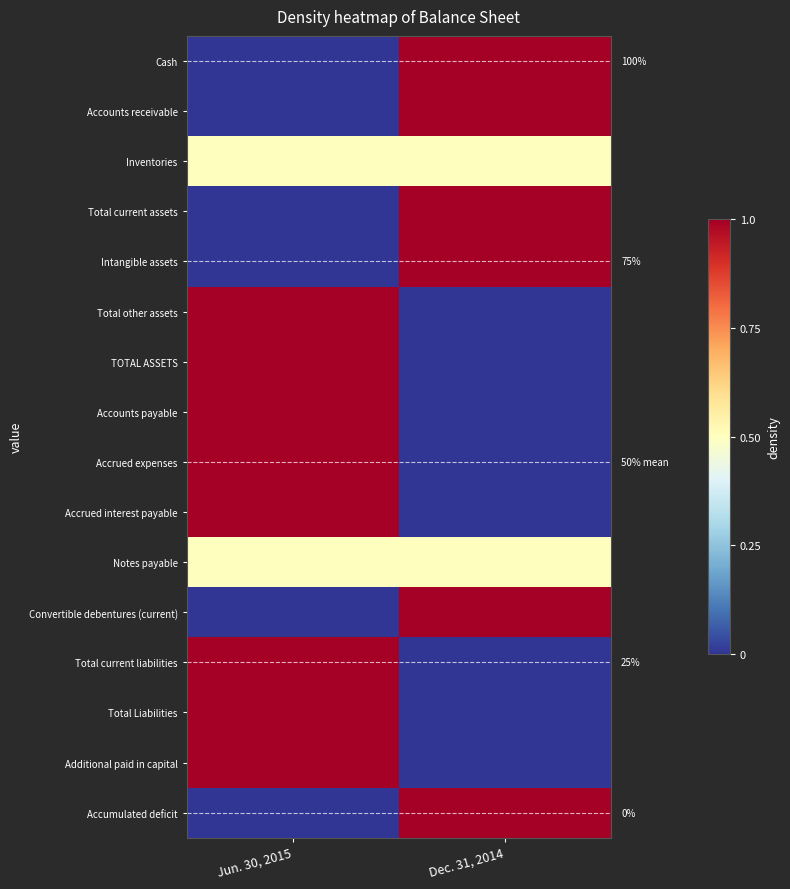

Between Jun. 30, 2015 and Dec. 31, 2014, which series saw the biggest shift?

Cash